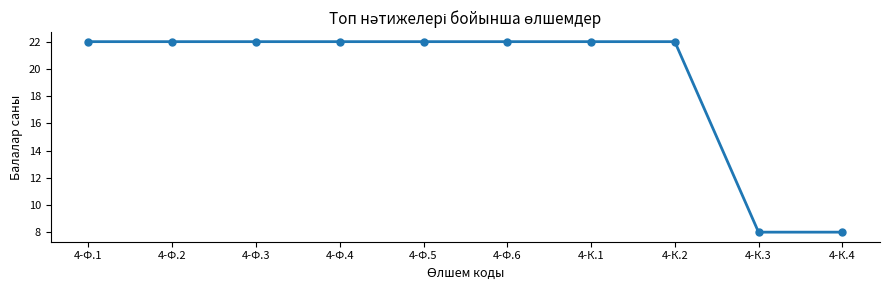

What position from the left is 4-Ф.3?

3